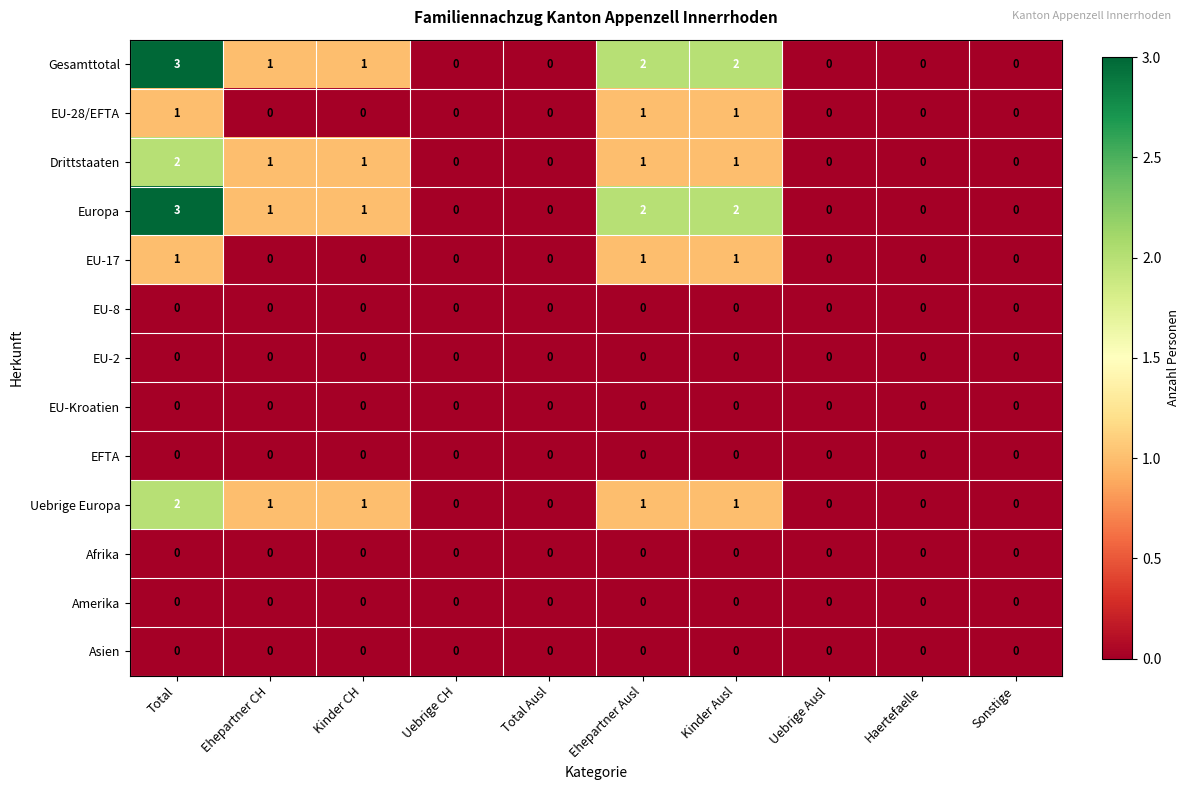

What is the maximum value shown in the chart?

3